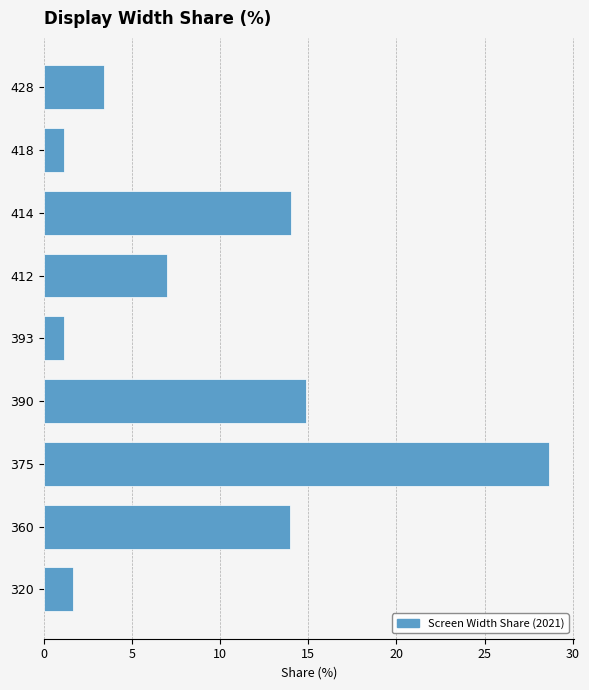

What is the change in value from 393 to 412?

+5.9